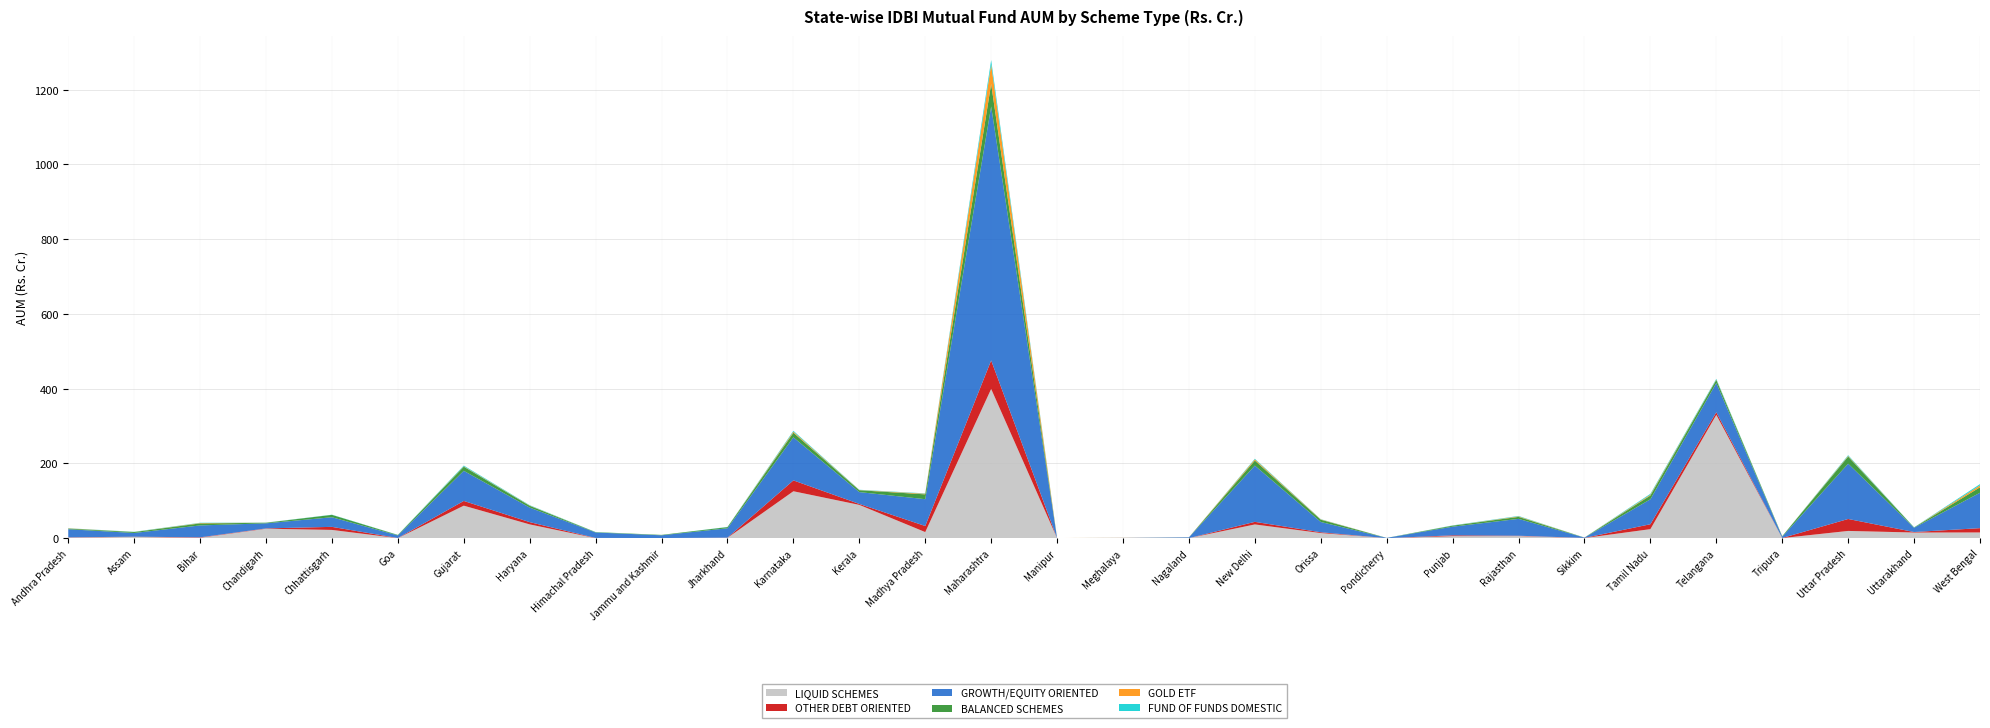

Reading left to right, extract all data points from this chart.

LIQUID SCHEMES: Andhra Pradesh=1.6	Assam=3.4	Bihar=1.2	Chandigarh=25.3	Chhattisgarh=22.1	Goa=0.1	Gujarat=87.0	Haryana=36.9	Himachal Pradesh=0.1	Jammu and Kashmir=0.2	Jharkhand=0.9	Karnataka=125.6	Kerala=89.1	Madhya Pradesh=16.3	Maharashtra=399.4	Manipur=0.0	Meghalaya=0.0	Nagaland=0.2	New Delhi=36.8	Orissa=13.7	Pondicherry=0.0	Punjab=5.4	Rajasthan=5.6	Sikkim=0.4	Tamil Nadu=24.2	Telangana=329.9	Tripura=0.3	Uttar Pradesh=19.4	Uttarakhand=15.1	West Bengal=15.3
OTHER DEBT ORIENTED: Andhra Pradesh=0.6	Assam=0.6	Bihar=1.1	Chandigarh=0.9	Chhattisgarh=8.2	Goa=0.3	Gujarat=12.6	Haryana=6.0	Himachal Pradesh=0.6	Jammu and Kashmir=0.2	Jharkhand=0.5	Karnataka=29.1	Kerala=2.5	Madhya Pradesh=16.3	Maharashtra=76.3	Manipur=0.0	Meghalaya=0.0	Nagaland=0.0	New Delhi=6.9	Orissa=2.1	Pondicherry=0.0	Punjab=2.2	Rajasthan=0.9	Sikkim=0.3	Tamil Nadu=13.1	Telangana=7.0	Tripura=0.2	Uttar Pradesh=32.0	Uttarakhand=1.3	West Bengal=11.5
GROWTH/EQUITY ORIENTED: Andhra Pradesh=21.8	Assam=9.9	Bihar=31.8	Chandigarh=13.6	Chhattisgarh=25.7	Goa=6.9	Gujarat=80.6	Haryana=38.9	Himachal Pradesh=14.6	Jammu and Kashmir=7.3	Jharkhand=25.1	Karnataka=115.2	Kerala=31.7	Madhya Pradesh=71.8	Maharashtra=679.6	Manipur=0.3	Meghalaya=0.7	Nagaland=2.0	New Delhi=150.5	Orissa=27.5	Pondicherry=0.7	Punjab=23.1	Rajasthan=45.1	Sikkim=0.8	Tamil Nadu=66.8	Telangana=78.1	Tripura=3.5	Uttar Pradesh=147.9	Uttarakhand=11.4	West Bengal=94.8
BALANCED SCHEMES: Andhra Pradesh=1.8	Assam=2.5	Bihar=5.3	Chandigarh=1.5	Chhattisgarh=6.4	Goa=1.2	Gujarat=11.1	Haryana=4.8	Himachal Pradesh=0.9	Jammu and Kashmir=1.1	Jharkhand=3.1	Karnataka=12.2	Kerala=5.0	Madhya Pradesh=12.9	Maharashtra=60.2	Manipur=0.1	Meghalaya=0.0	Nagaland=0.0	New Delhi=13.5	Orissa=6.1	Pondicherry=0.0	Punjab=2.6	Rajasthan=5.3	Sikkim=0.2	Tamil Nadu=10.0	Telangana=8.4	Tripura=1.3	Uttar Pradesh=19.1	Uttarakhand=0.8	West Bengal=14.7
GOLD ETF: Andhra Pradesh=0.5	Assam=0.2	Bihar=1.0	Chandigarh=0.2	Chhattisgarh=0.0	Goa=0.1	Gujarat=1.0	Haryana=0.6	Himachal Pradesh=0.1	Jammu and Kashmir=0.0	Jharkhand=0.0	Karnataka=2.8	Kerala=0.6	Madhya Pradesh=1.7	Maharashtra=51.7	Manipur=0.0	Meghalaya=0.3	Nagaland=0.1	New Delhi=3.1	Orissa=0.8	Pondicherry=0.0	Punjab=0.2	Rajasthan=1.3	Sikkim=0.0	Tamil Nadu=2.2	Telangana=0.9	Tripura=0.1	Uttar Pradesh=1.6	Uttarakhand=0.0	West Bengal=5.0
FUND OF FUNDS DOMESTIC: Andhra Pradesh=0.3	Assam=0.5	Bihar=0.8	Chandigarh=0.3	Chhattisgarh=0.4	Goa=0.4	Gujarat=2.0	Haryana=1.0	Himachal Pradesh=0.3	Jammu and Kashmir=0.0	Jharkhand=0.4	Karnataka=2.4	Kerala=0.7	Madhya Pradesh=0.9	Maharashtra=12.2	Manipur=0.0	Meghalaya=0.0	Nagaland=0.0	New Delhi=1.7	Orissa=0.6	Pondicherry=0.0	Punjab=0.6	Rajasthan=1.2	Sikkim=0.1	Tamil Nadu=2.4	Telangana=2.0	Tripura=0.0	Uttar Pradesh=2.0	Uttarakhand=0.4	West Bengal=3.4